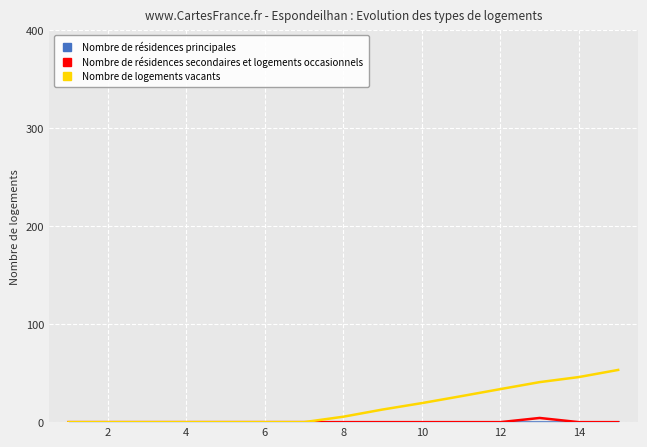

What is the maximum value for Nombre de logements vacants?

53.3